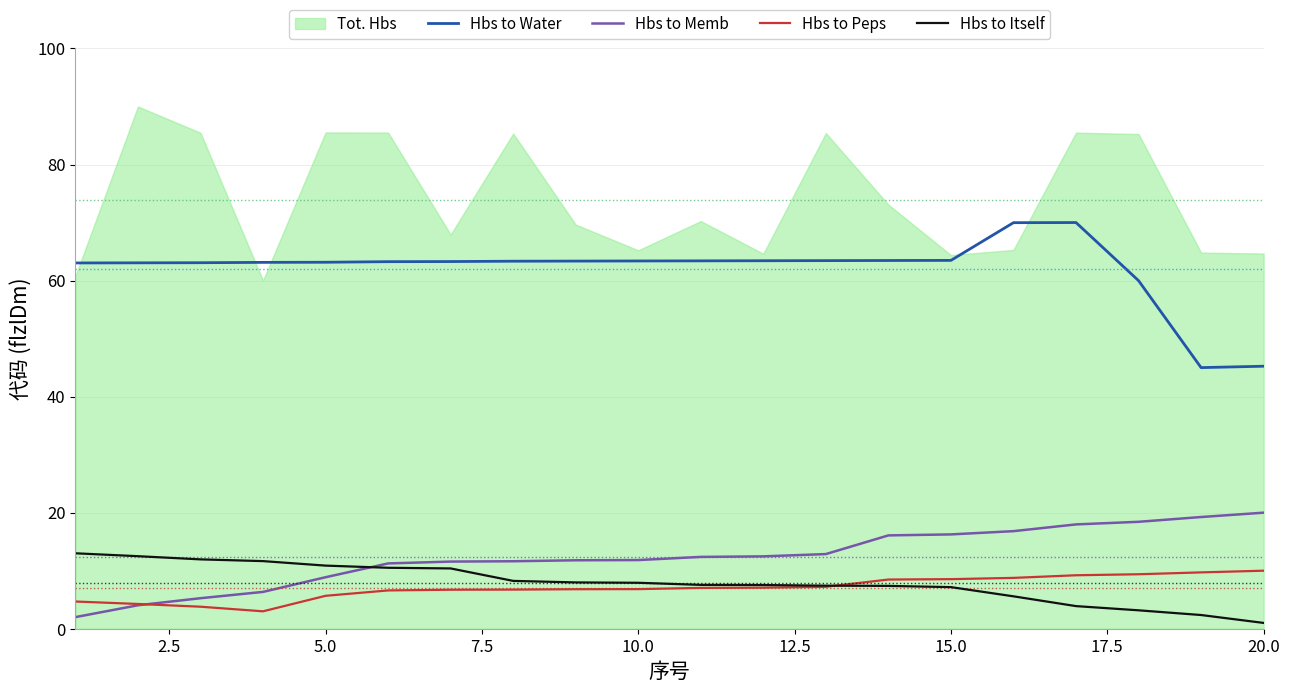

True or false: Hbs to Peps has a value of 5.7 at 5.0.

True